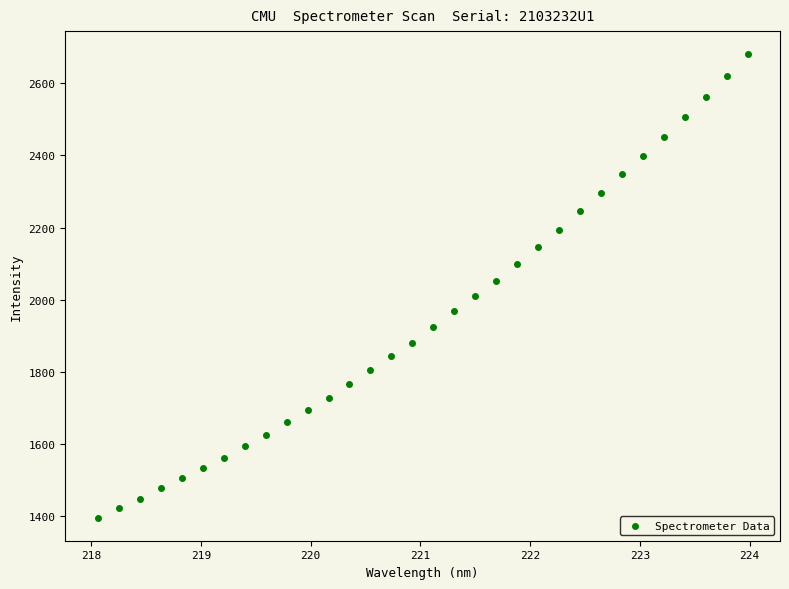

What is the range of Y values (max minus min)?

1283.3